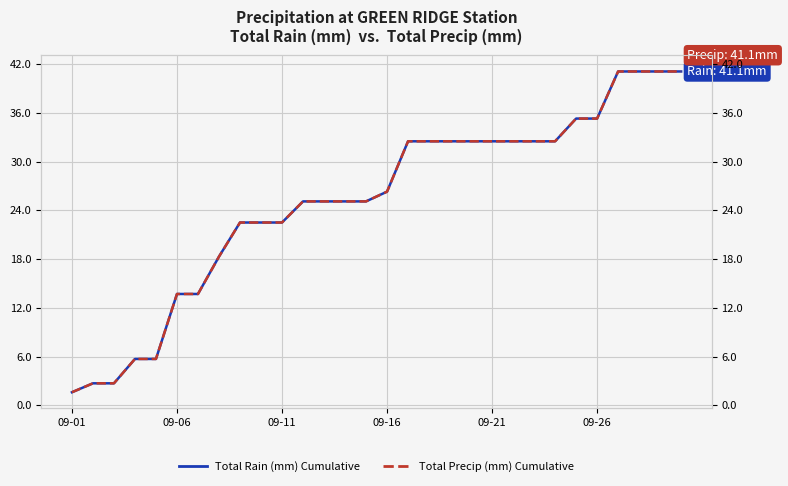

What position from the right is 09-11?

20